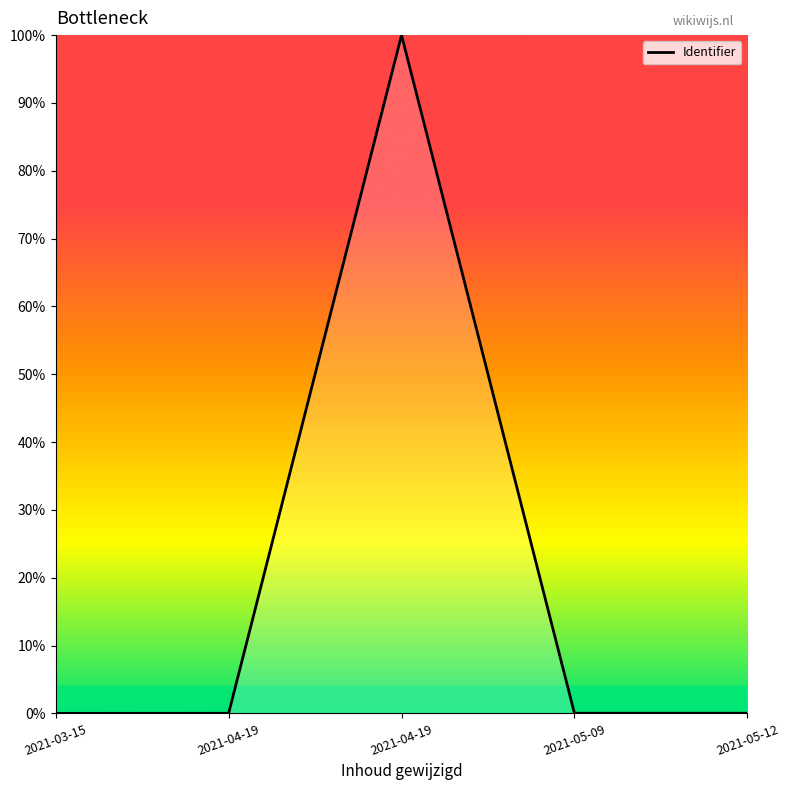

Between 2021-03-15 and 2021-05-12, which is larger?

2021-05-12